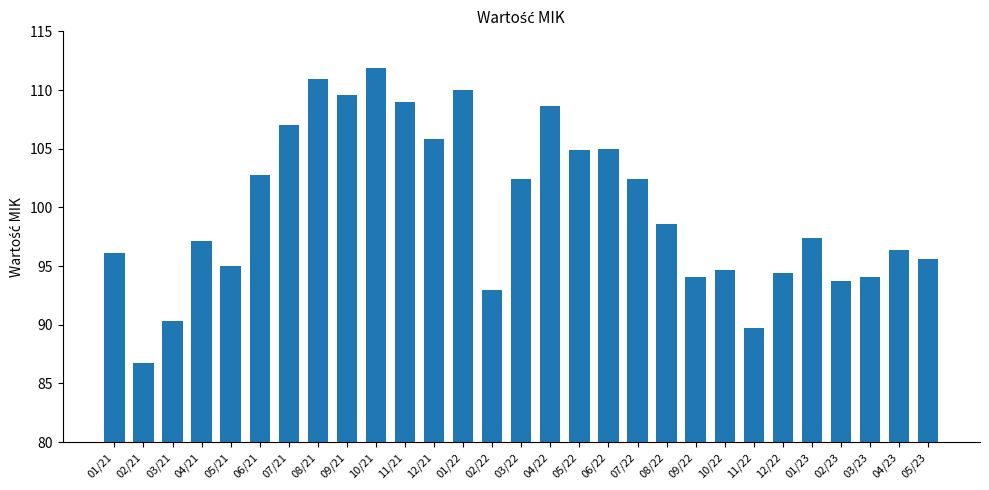

How many series are shown in this chart?

1